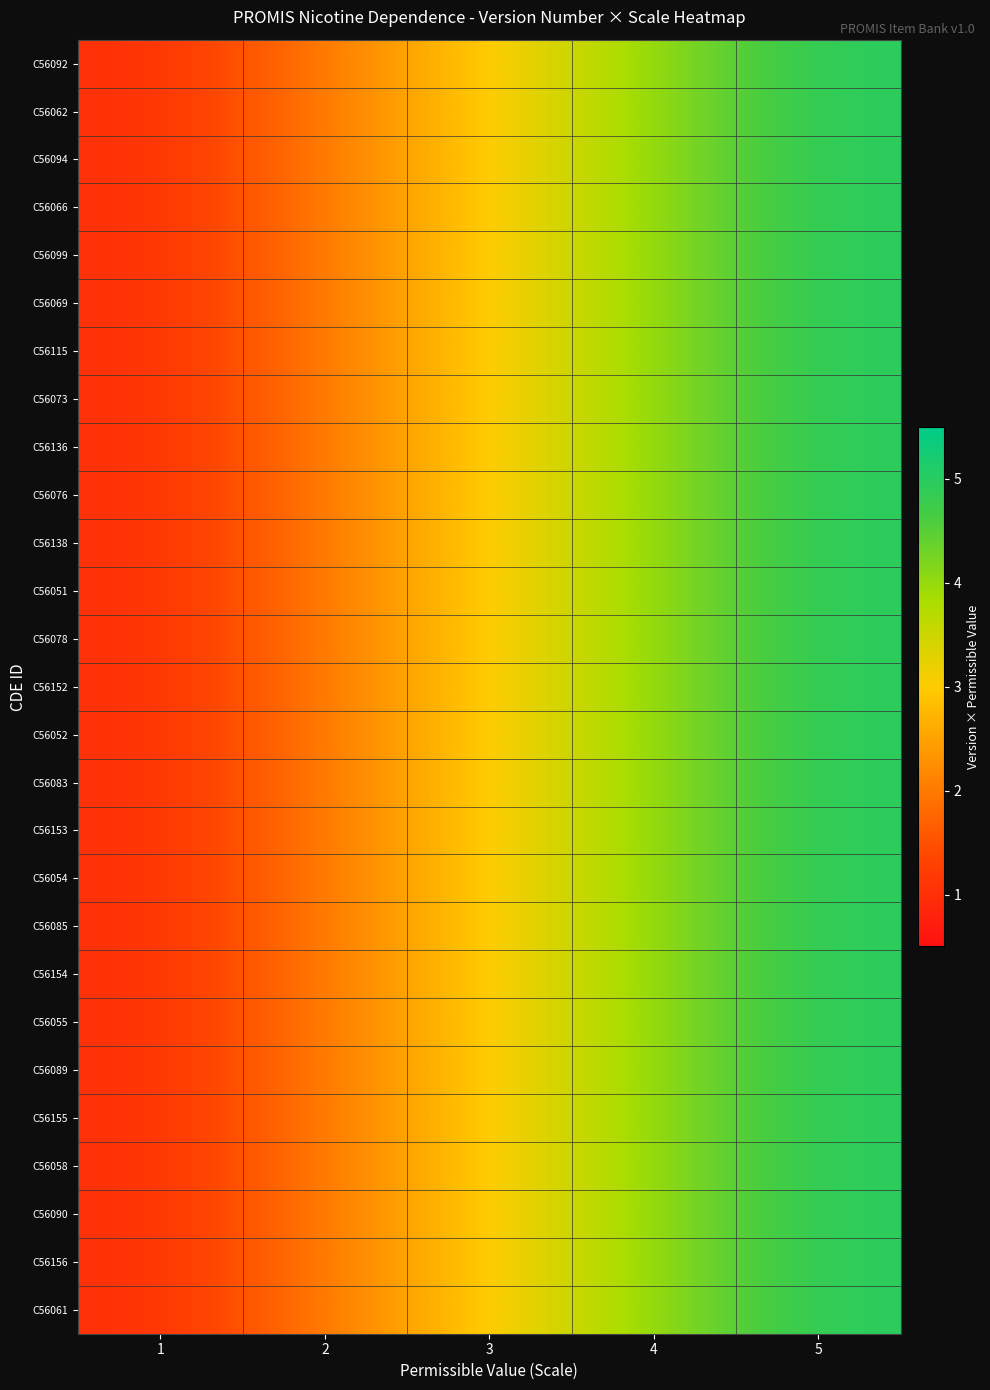

Rank the series at 3 from lowest to highest value.

C56092, C56062, C56094, C56066, C56099, C56069, C56115, C56073, C56136, C56076, C56138, C56051, C56078, C56152, C56052, C56083, C56153, C56054, C56085, C56154, C56055, C56089, C56155, C56058, C56090, C56156, C56061